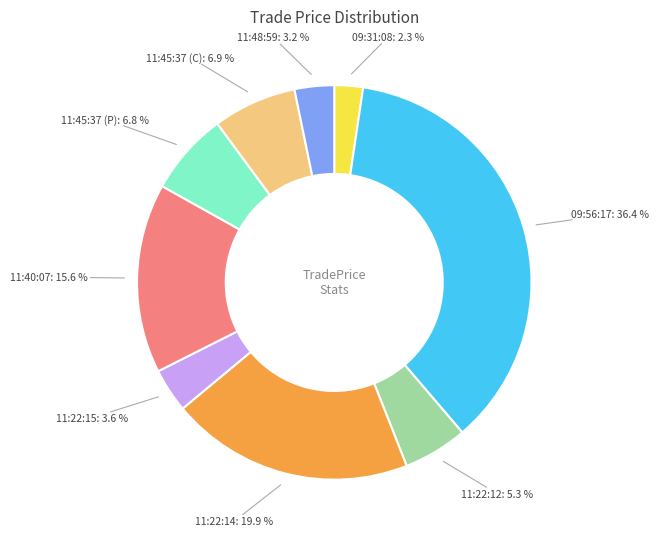

Which slice is the largest?

09:56:17